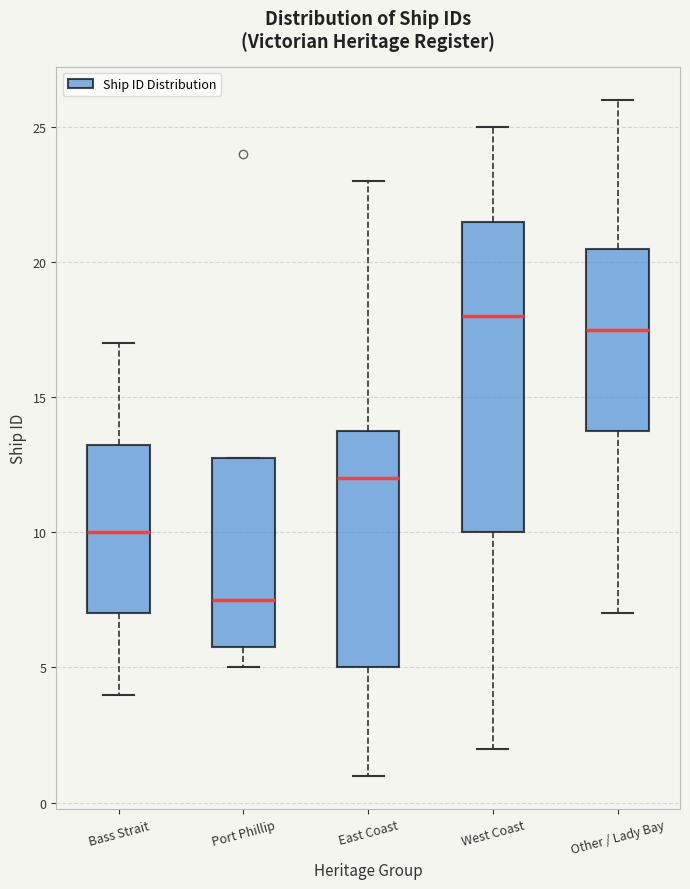

Which box has the highest median line?

West Coast